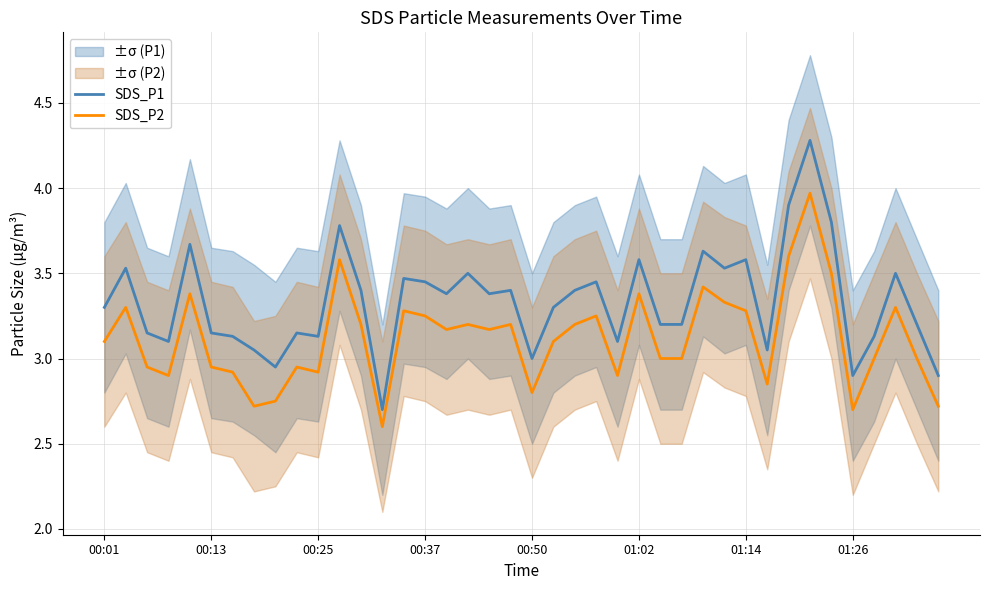

At 21, list the series in order from smallest to largest.

SDS_P2, SDS_P1